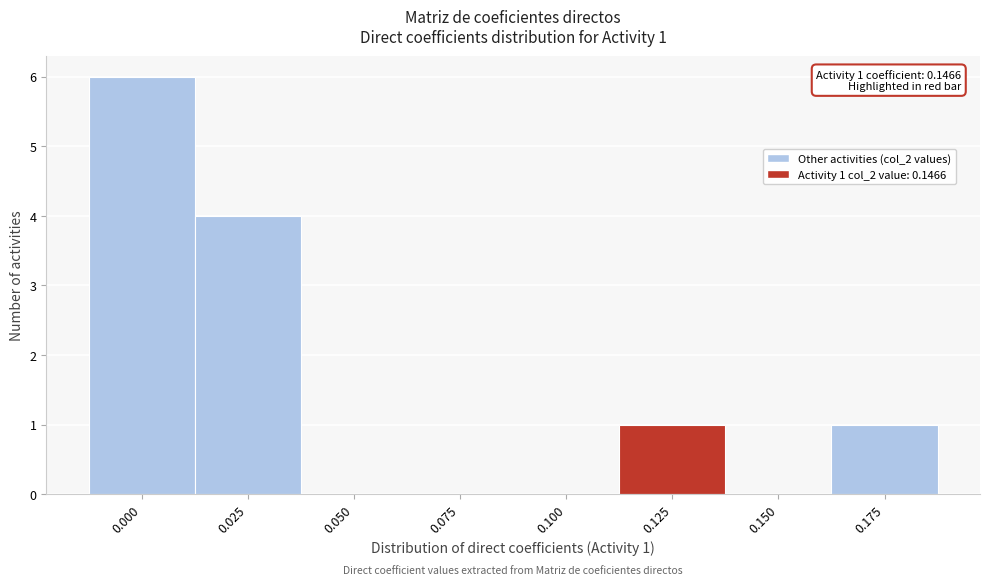

Reading left to right, what are all the values shown in this chart?

0.000=6	0.025=4	0.050=0	0.075=0	0.100=0	0.125=1	0.150=0	0.175=1